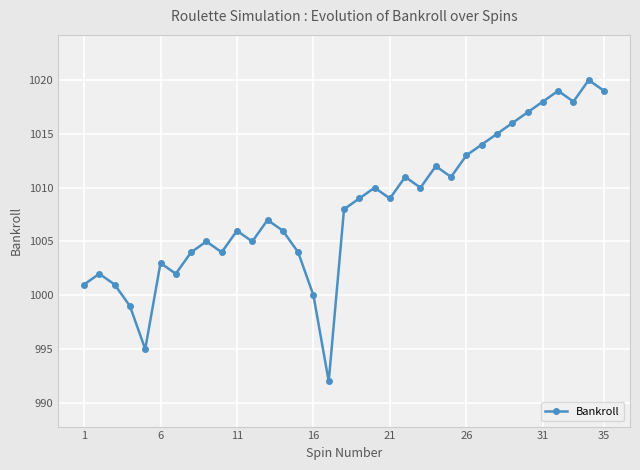

Reading left to right, what are all the values shown in this chart?

1001	1002	1001	999	995	1003	1002	1004	1005	1004	1006	1005	1007	1006	1004	1000	992	1008	1009	1010	1009	1011	1010	1012	1011	1013	1014	1015	1016	1017	1018	1019	1018	1020	1019